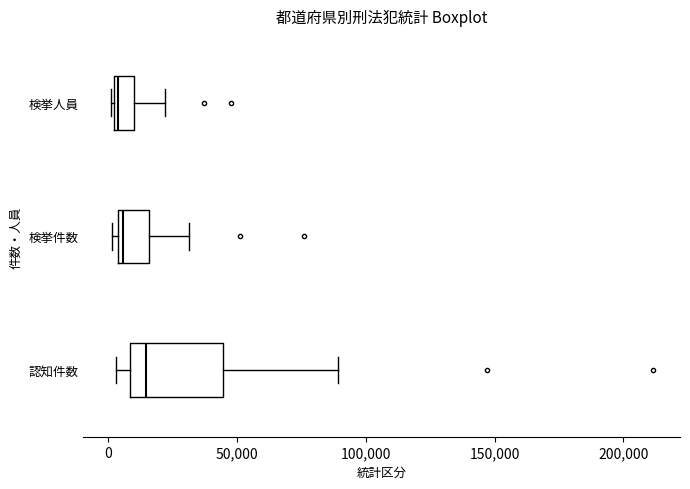

Reading bottom to top, transcribe this box plot: for each box, give where its median line is, the range the box spans, and where its two whiskers end, as read against the x-axis. The values are not printed on the chart, so give them approximately, as read against the axis.

認知件数: median 15000, box 10000 to 45000, whiskers 5000 to 90000
検挙件数: median 5000 (just right of the box's left edge), box 5000 to 15000, whiskers 0 to 30000
検挙人員: median 5000, box 0 to 10000, whiskers 0 to 20000